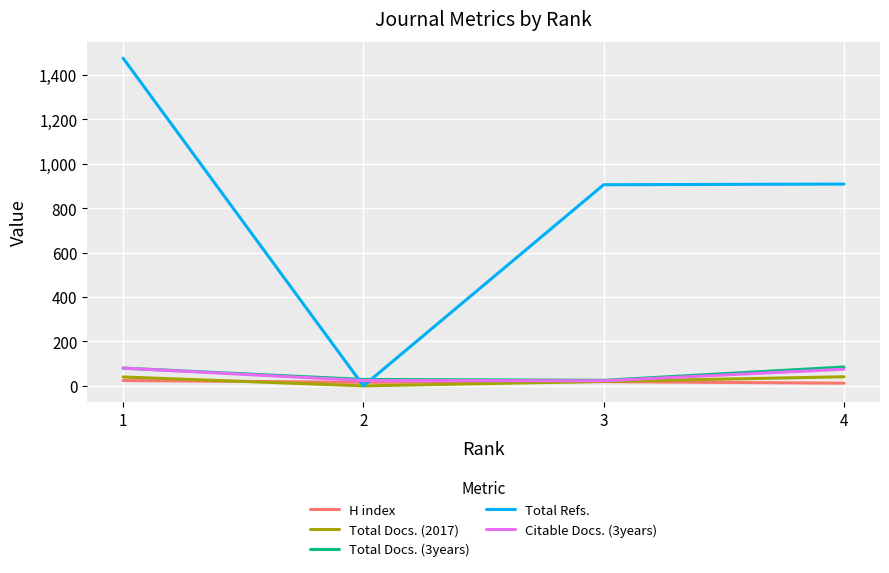

Which series has the largest total across all categories?

Total Refs.